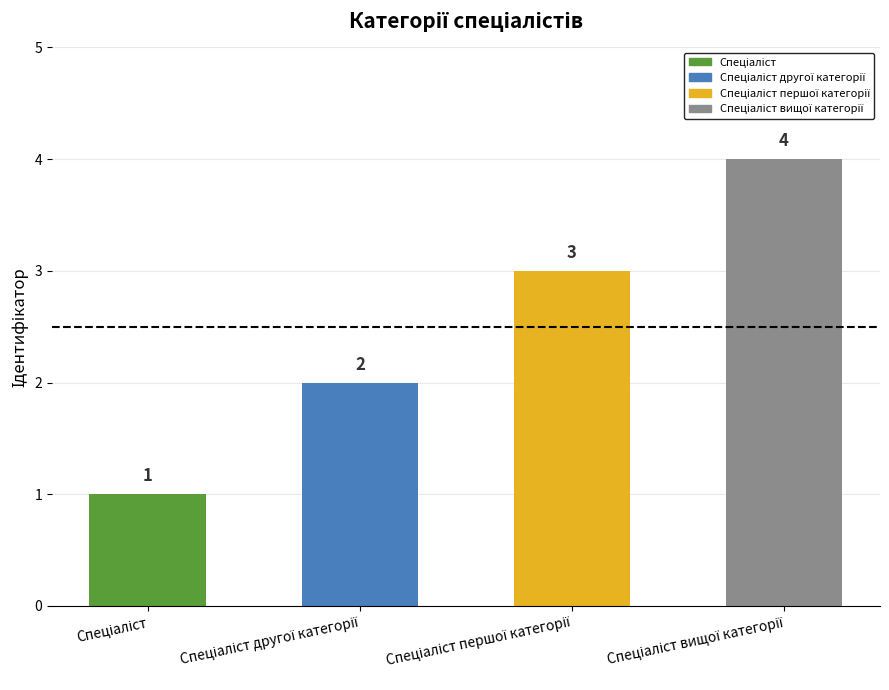

How many categories are shown in the chart?

4